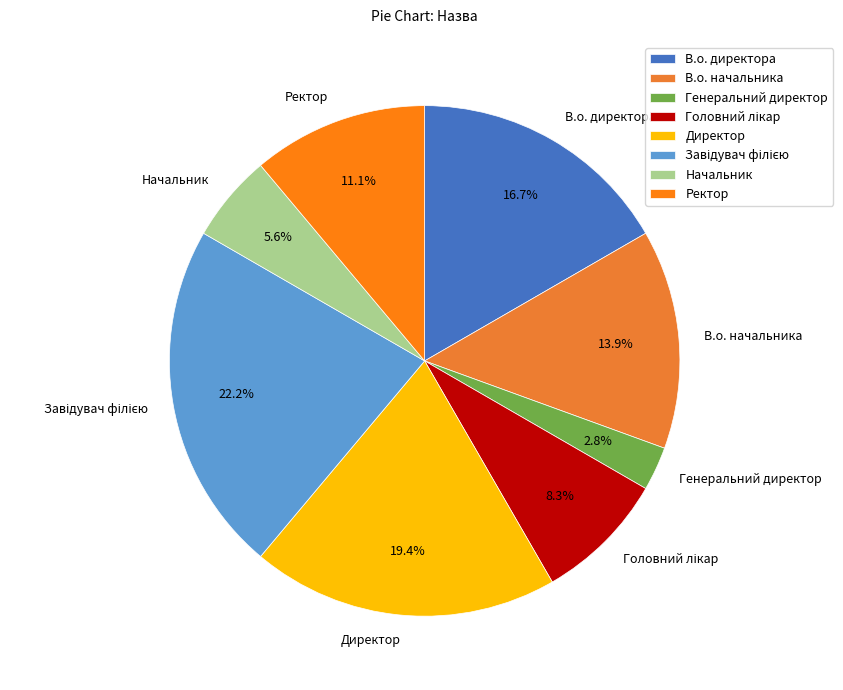

Does any single category account for the majority?

No